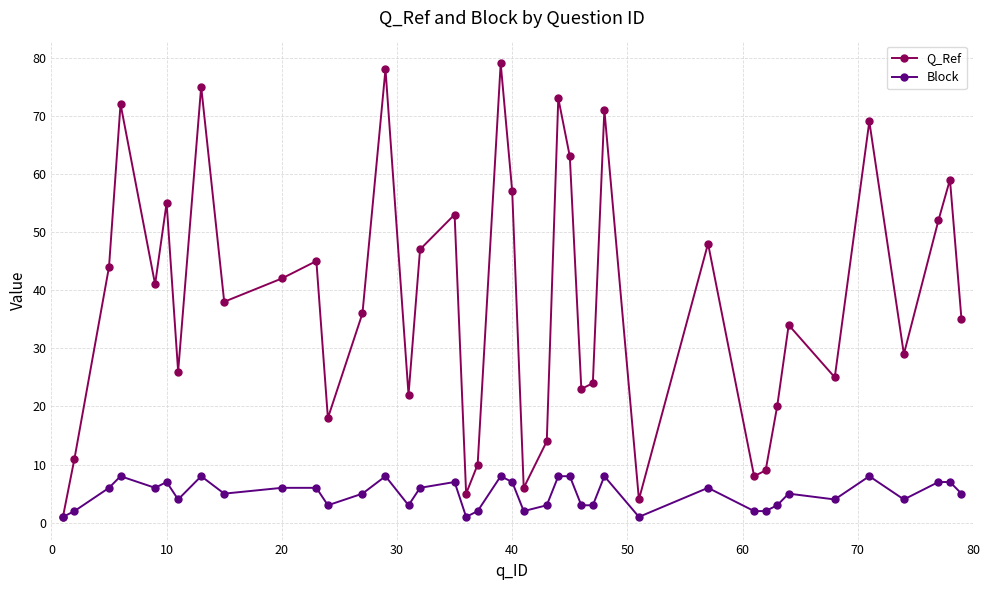

True or false: Q_Ref has more than 2 points higher than both neighbors.

True